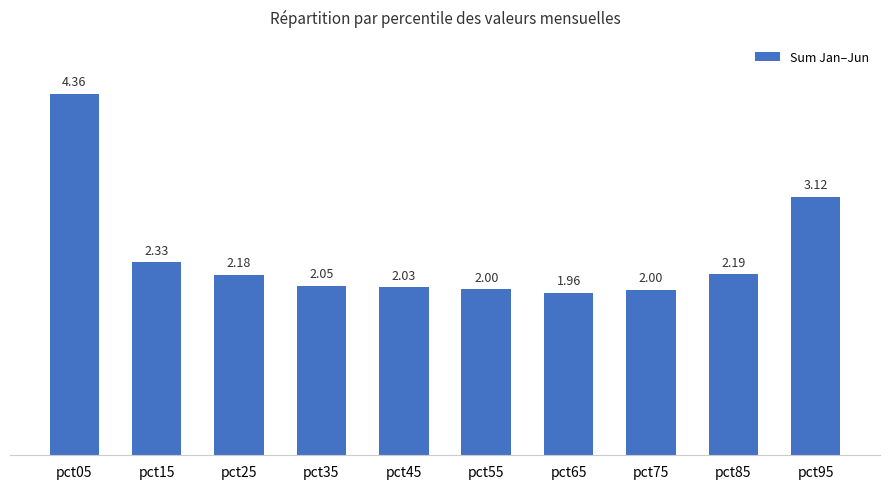

What is the change in value from pct65 to pct85?

+0.2